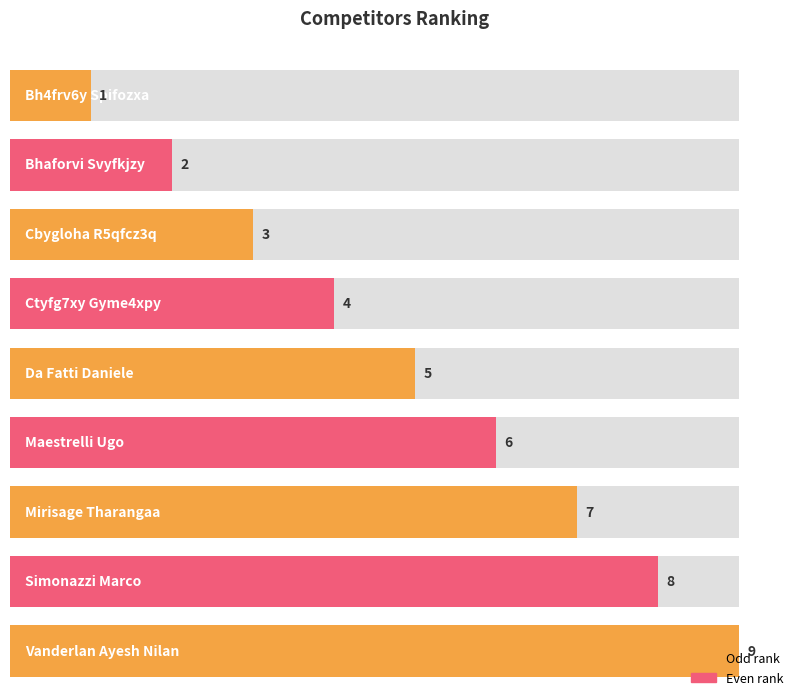

What position from the left is Da Fatti Daniele?

5